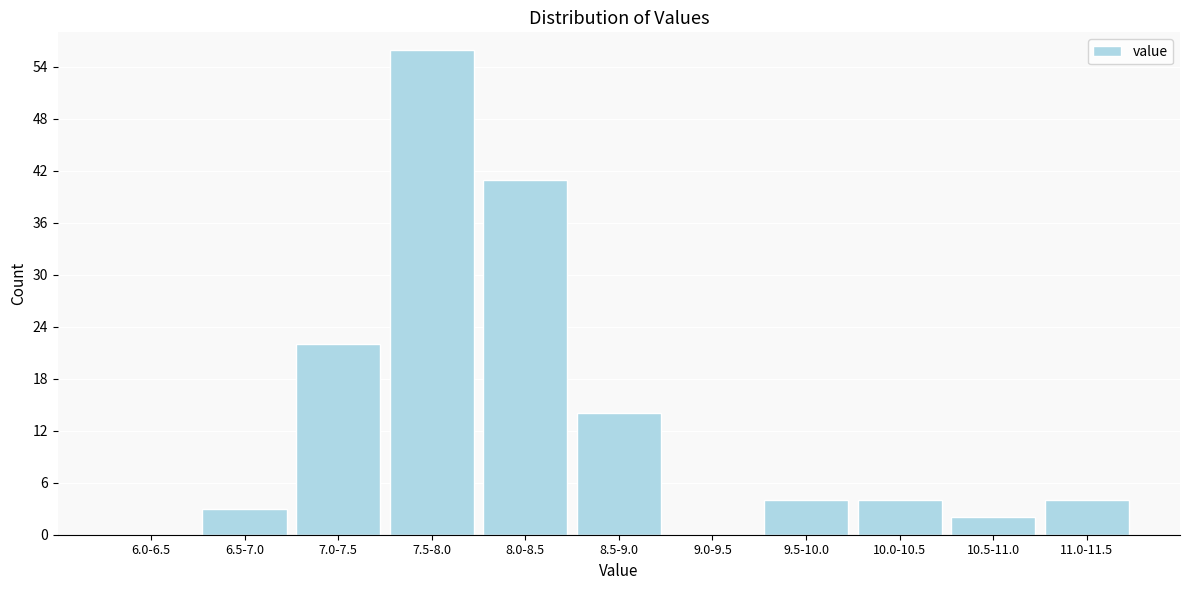

Reading right to left, transcribe all the data shown in this chart.

11.0-11.5=4	10.5-11.0=2	10.0-10.5=4	9.5-10.0=4	9.0-9.5=0	8.5-9.0=14	8.0-8.5=41	7.5-8.0=56	7.0-7.5=22	6.5-7.0=3	6.0-6.5=0